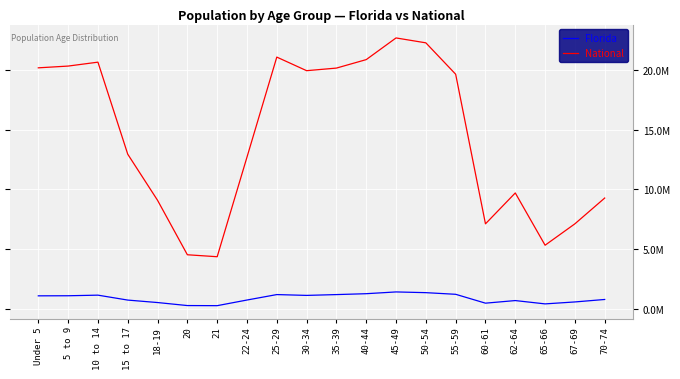

What are all the series names shown in the legend?

Florida, National